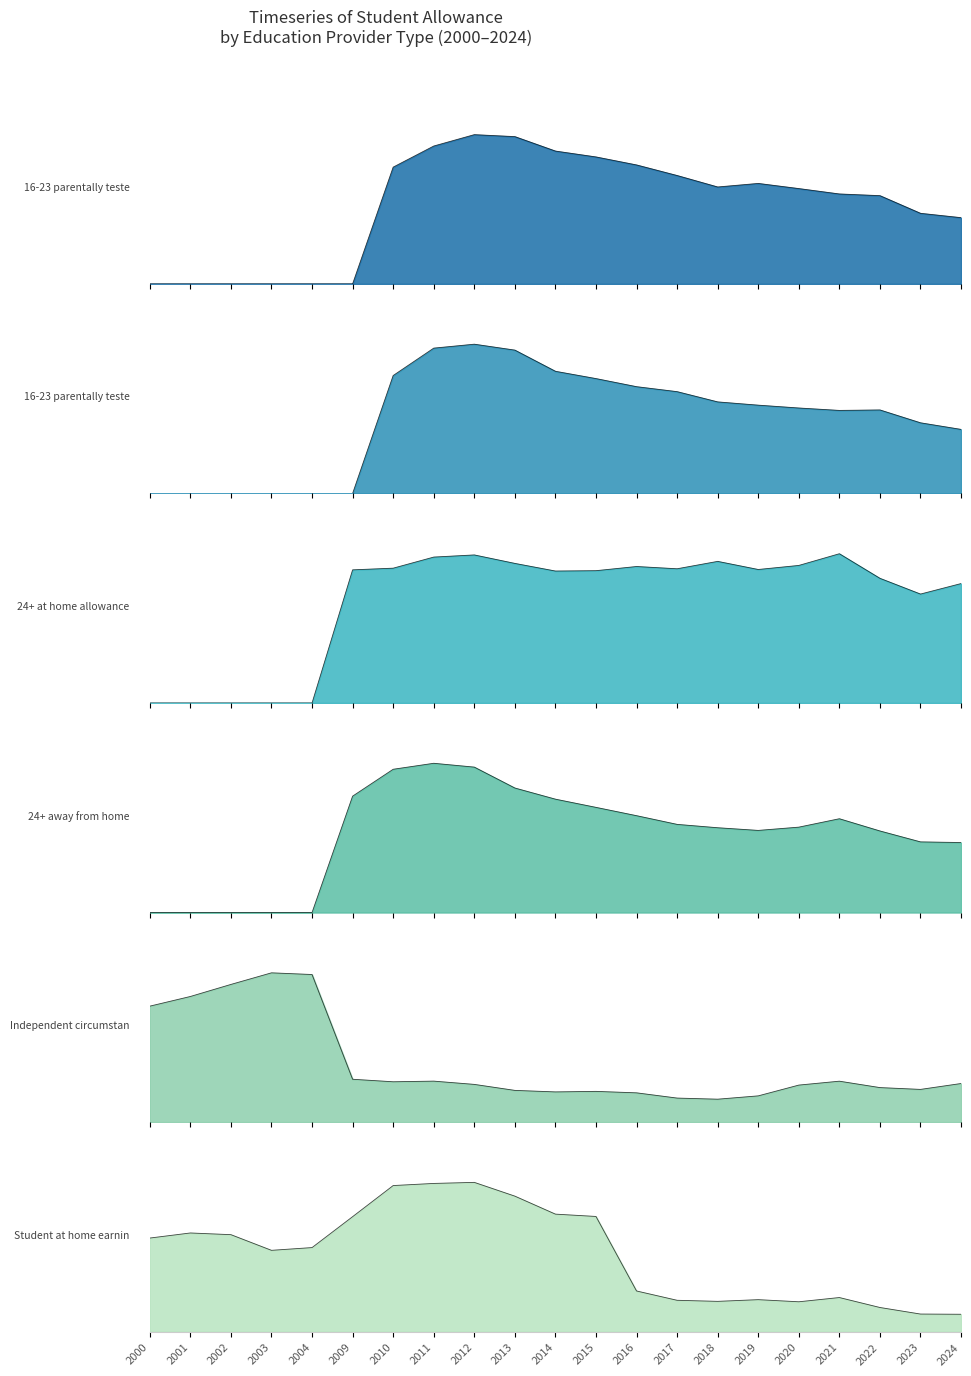

What is the difference between the maximum and minimum values in the 16-23 parentally tested (univ) series?

22701